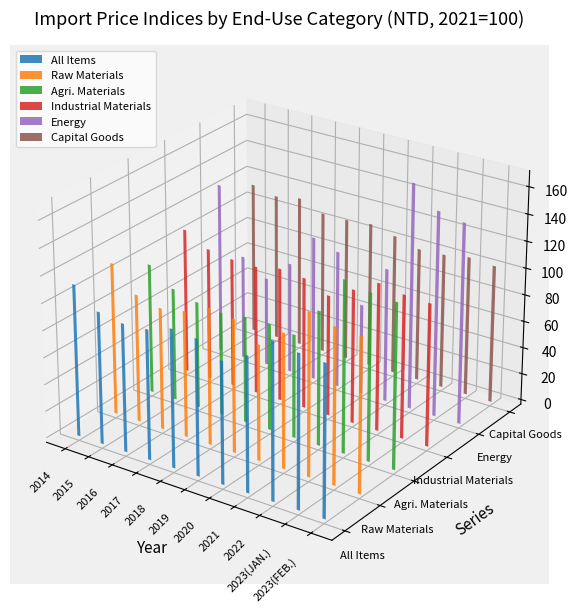

List the labels in order of Agri. Materials value, smallest first.

2017, 2020, 2018, 2016, 2019, 2015, 2014, 2021, 2023(FEB.), 2023(JAN.), 2022